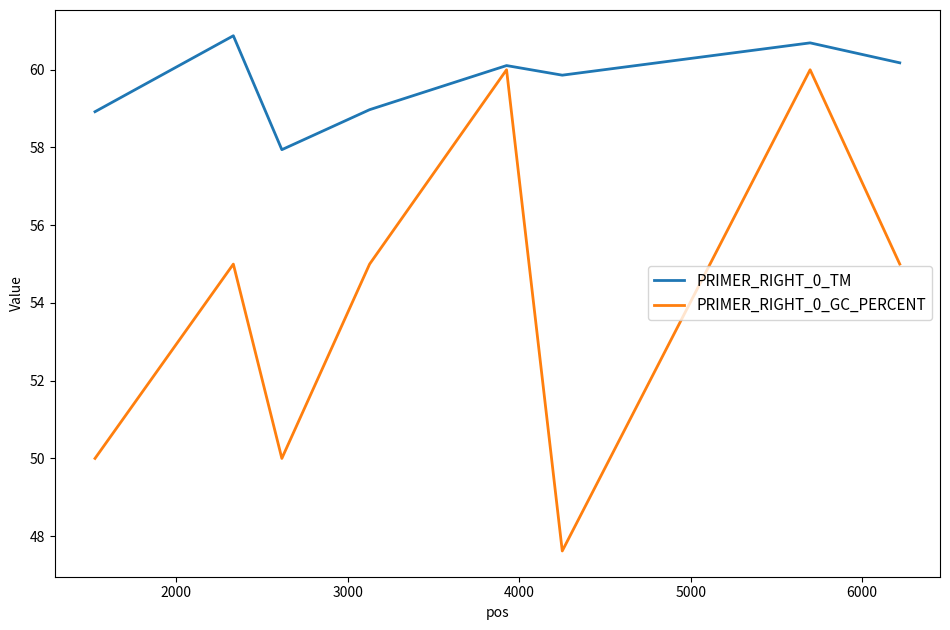

What is the difference between the second highest and second lowest values in the PRIMER_RIGHT_0_GC_PERCENT series?

10.0